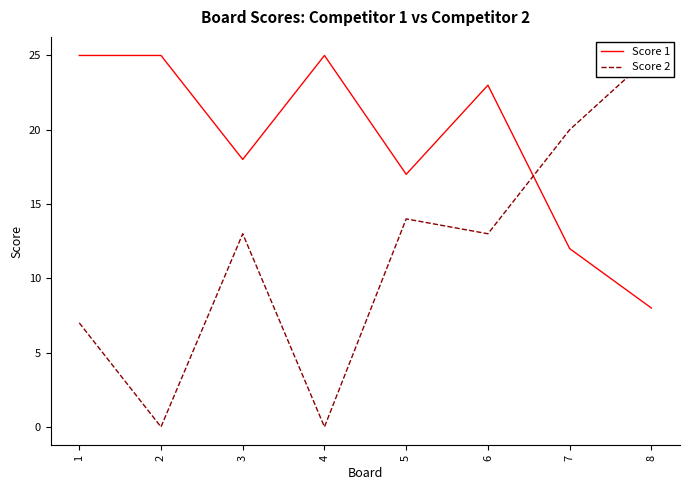

The Score 2 series shows 7 at 1. True or false?

True